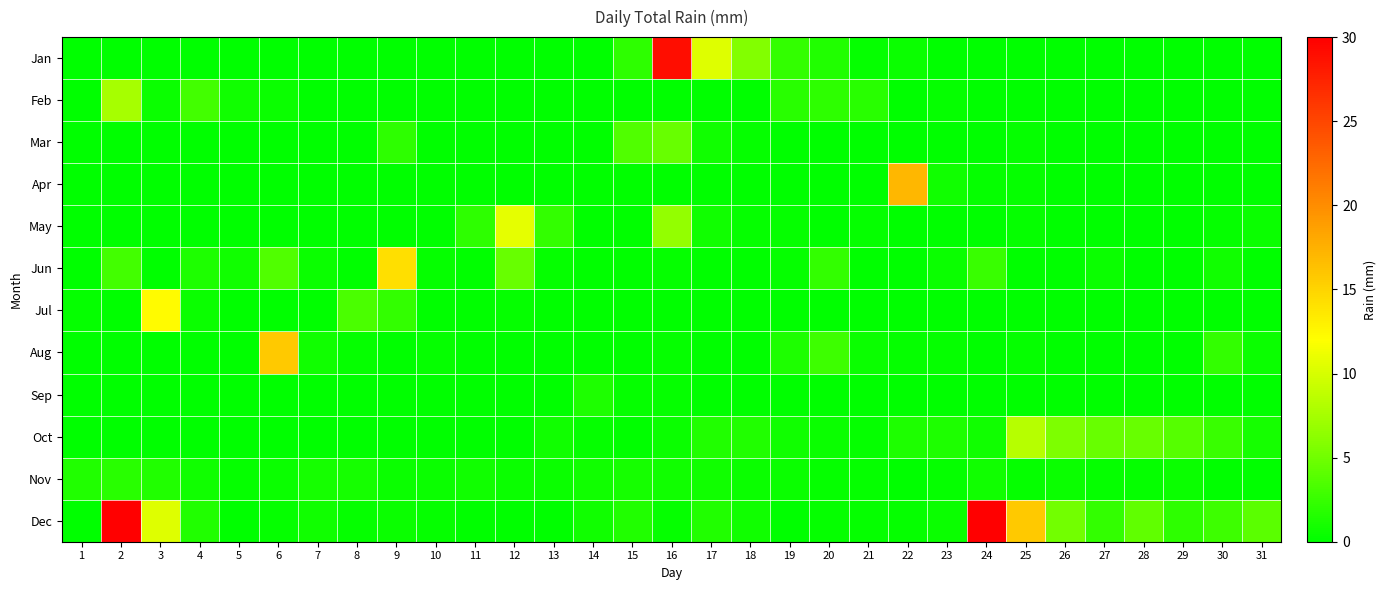

Which series has the widest spread of values?

Dec